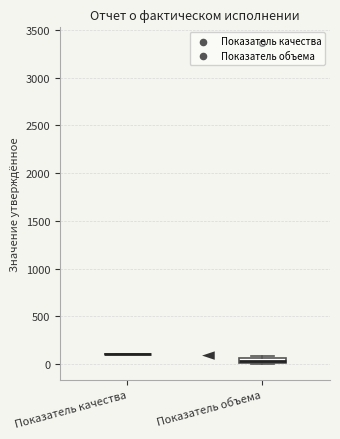

Which box is the tallest, from its lower edge to its upper edge?

Показатель объема